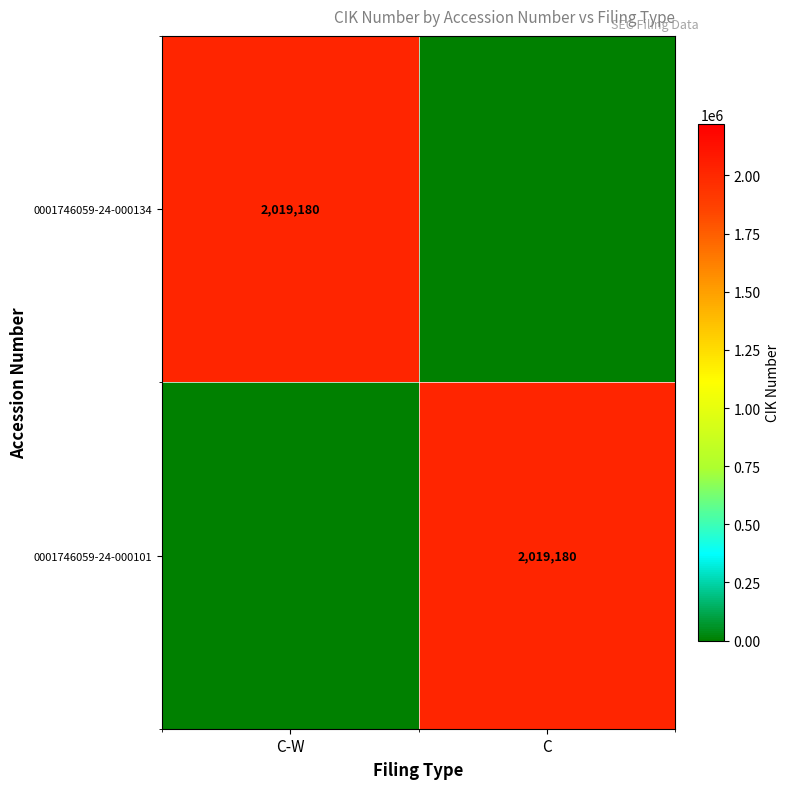

True or false: 0001746059-24-000101 has a value of 2019180 at C.

True